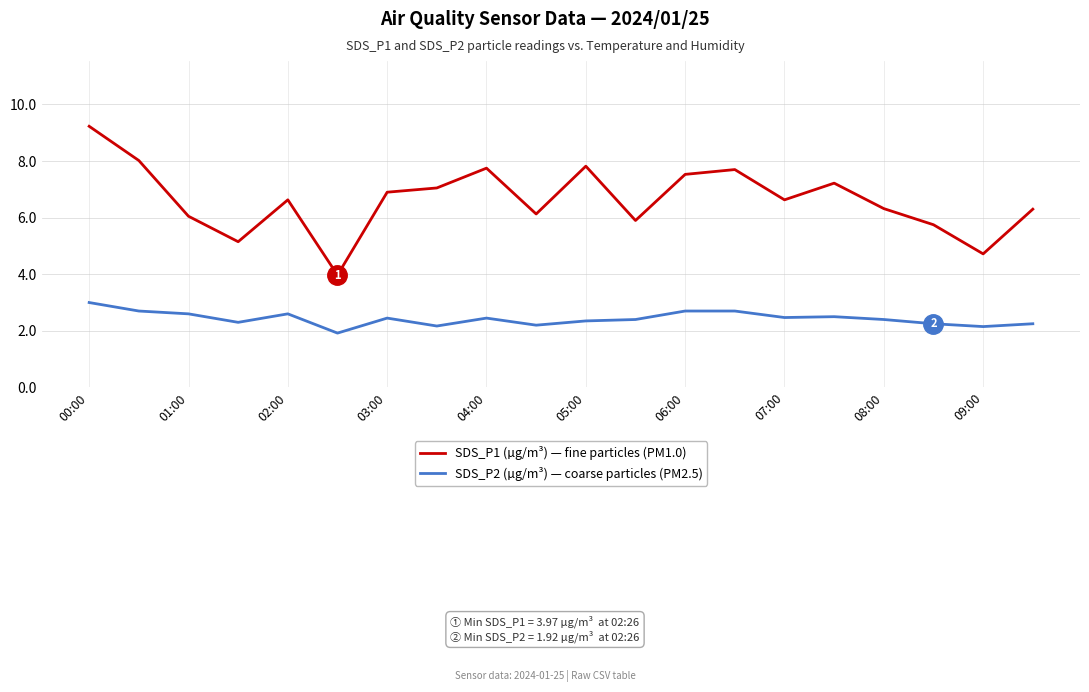

What is the minimum value shown in the chart?

1.9